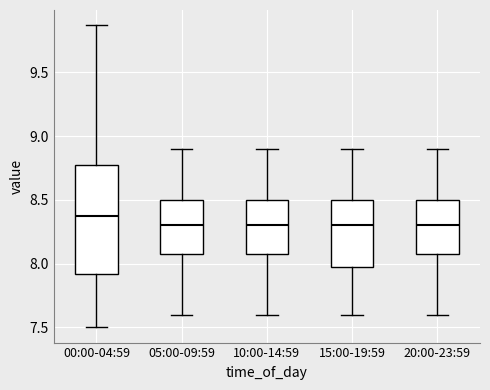

Reading left to right, read every box against the y-axis: the position of its median line, the range the box covers, and the ends of its whiskers. The values are not printed on the chart, so give them approximately, as read against the axis.

00:00-04:59: median 8.35, box 7.90 to 8.75, whiskers 7.50 to 9.85
05:00-09:59: median 8.30, box 8.10 to 8.50, whiskers 7.60 to 8.90
10:00-14:59: median 8.30, box 8.10 to 8.50, whiskers 7.60 to 8.90
15:00-19:59: median 8.30, box 8.00 to 8.50, whiskers 7.60 to 8.90
20:00-23:59: median 8.30, box 8.10 to 8.50, whiskers 7.60 to 8.90